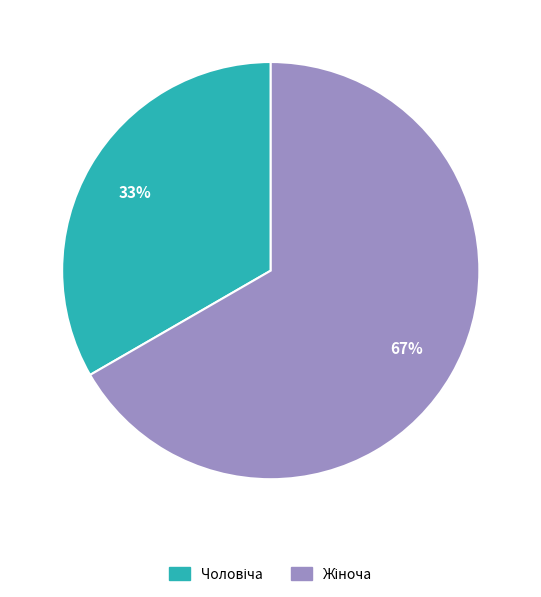

Does any single category account for the majority?

Yes